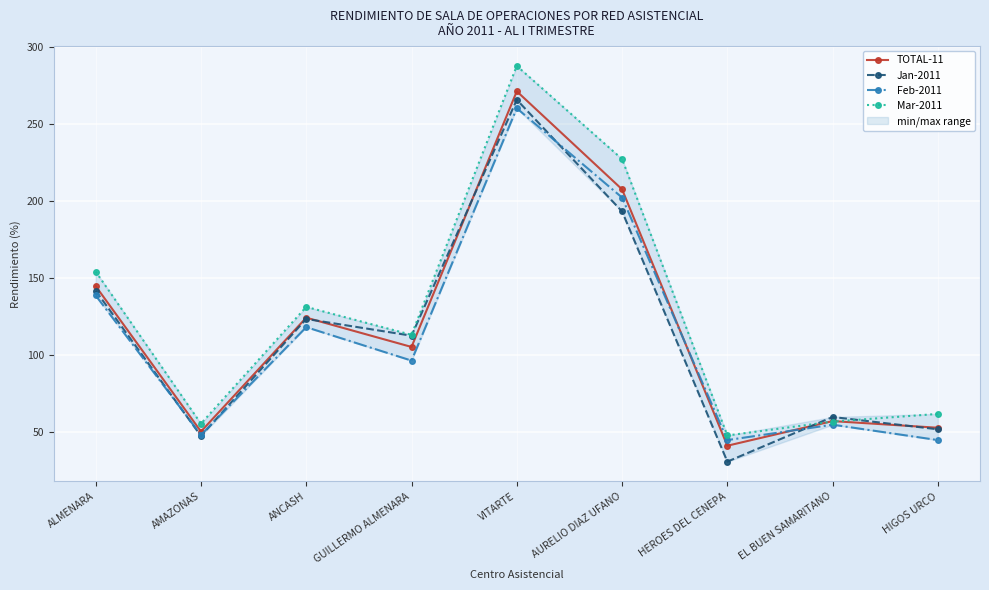

How many values in the TOTAL-11 series are below 105?

4